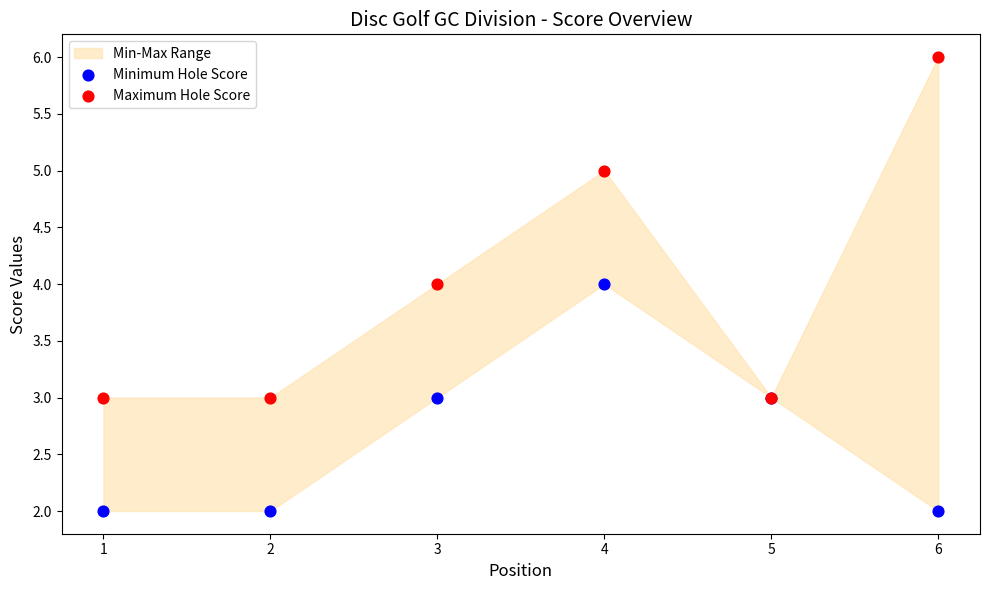

Which series reaches the maximum Y coordinate?

Maximum Hole Score